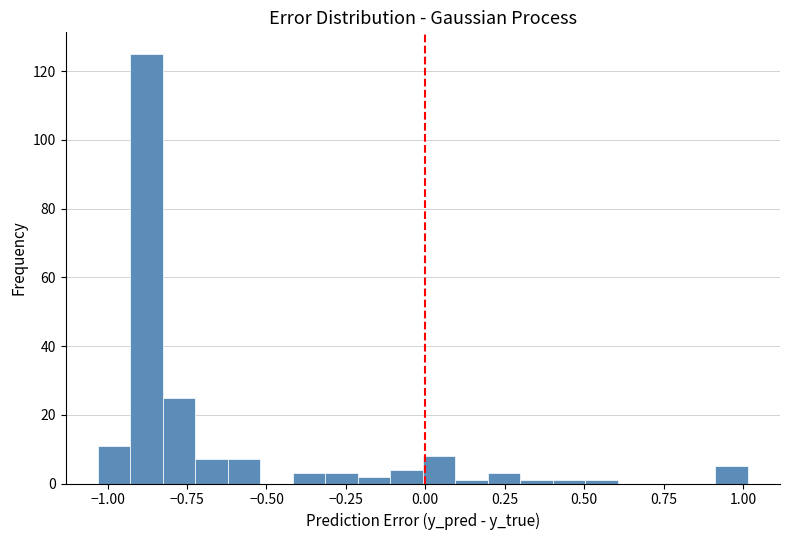

Around what value on the x-axis is the tallest bar? Give the approximate position of its centre, as read against the axis.

-0.90